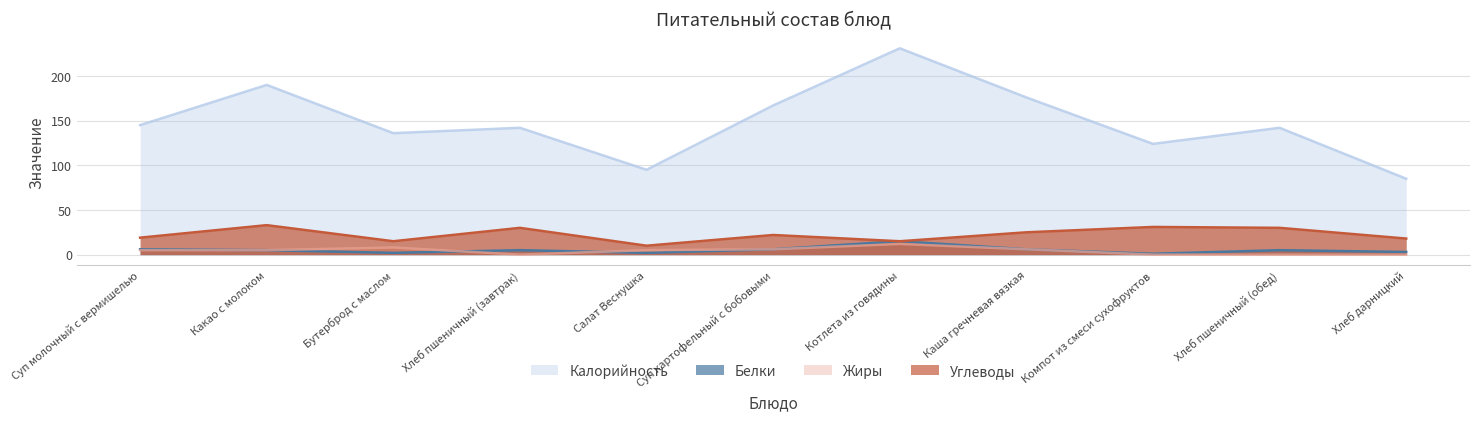

Rank the series at Какао с молоком from lowest to highest value.

Белки, Жиры, Углеводы, Калорийность